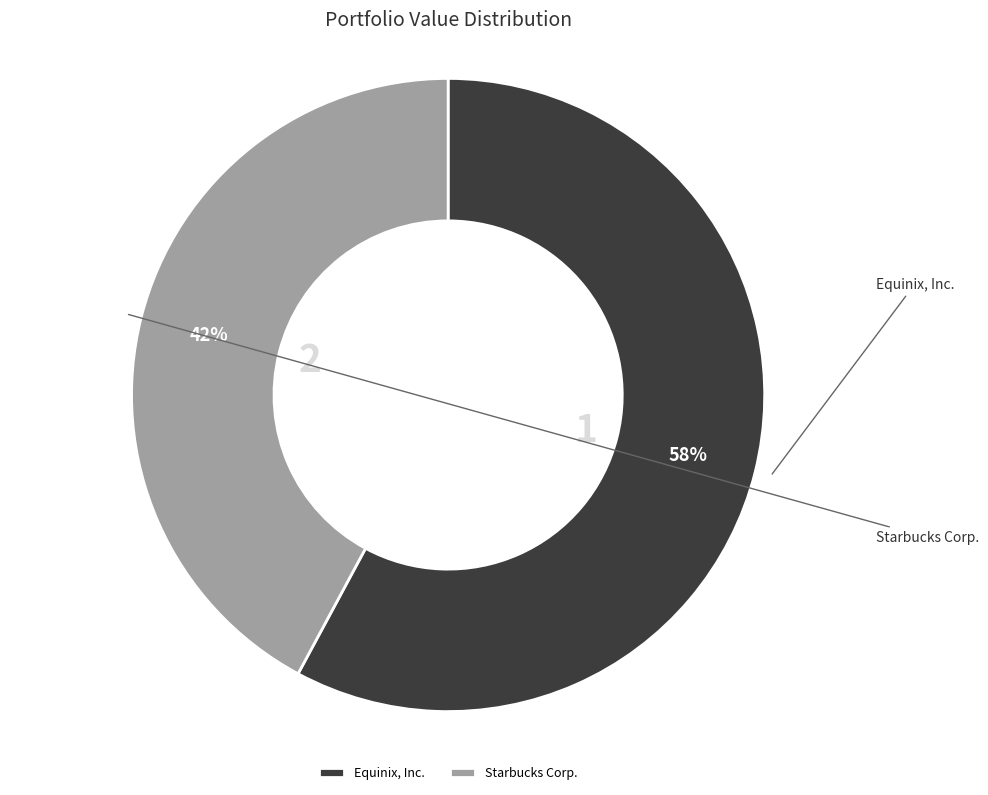

Is it true that Starbucks Corp. is 47% of the pie?

False